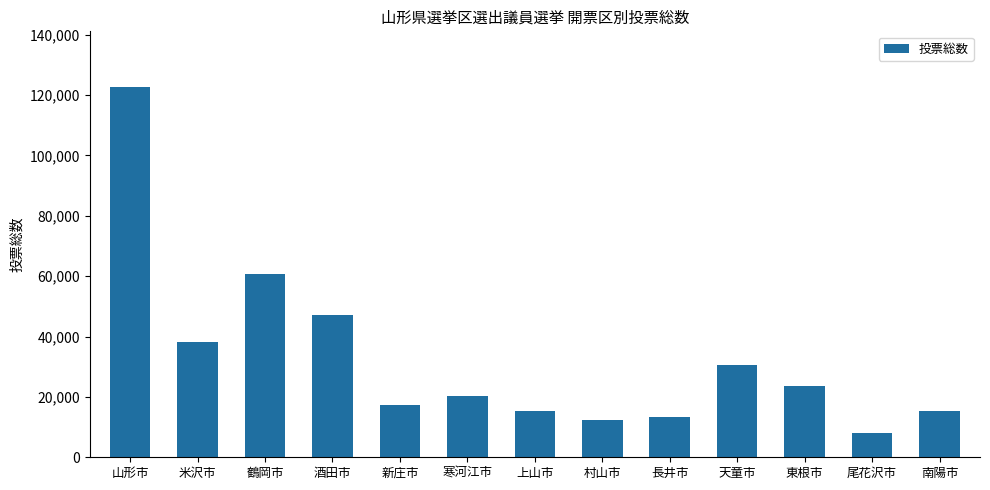

What is the difference between the values at 山形市 and 上山市?

107479